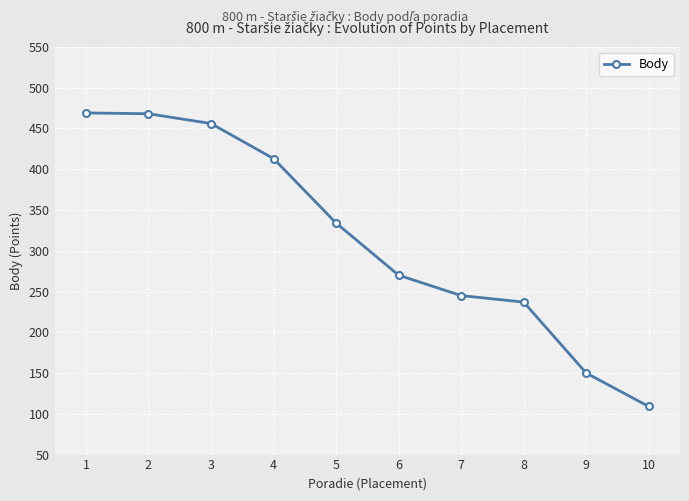

True or false: the data shows 468 at 2.

True